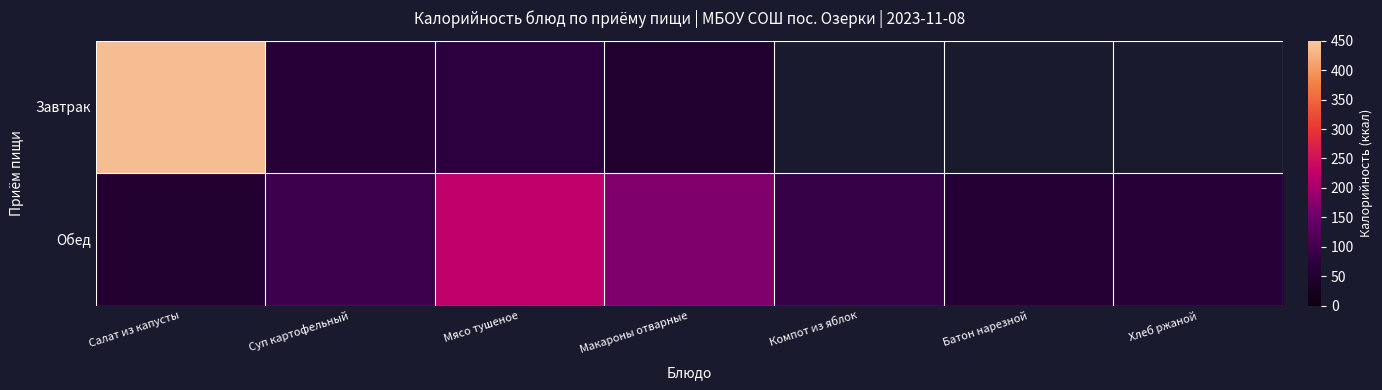

Which series changed the most between Компот из яблок and Батон нарезной?

Обед